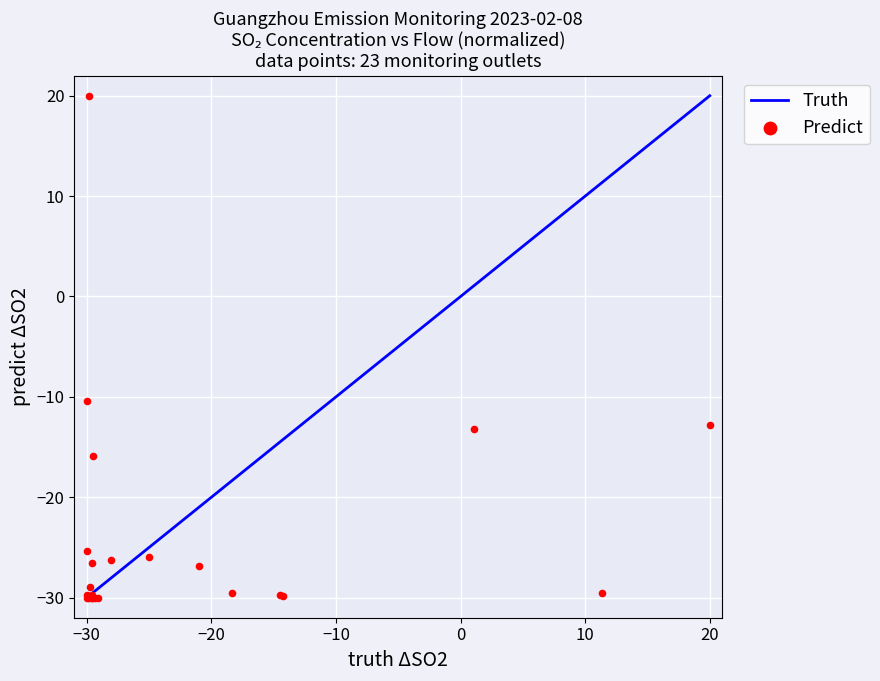

What Y value in the scatter plot is closest to -5?

-10.4